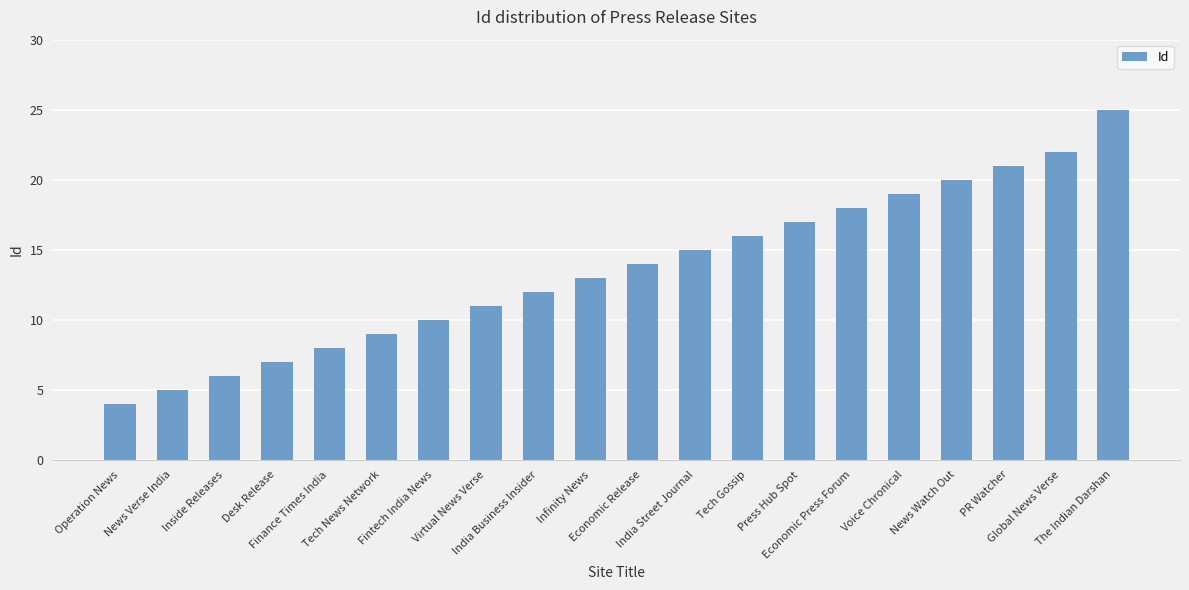

Are the bars grouped side by side (vs. stacked)?

No